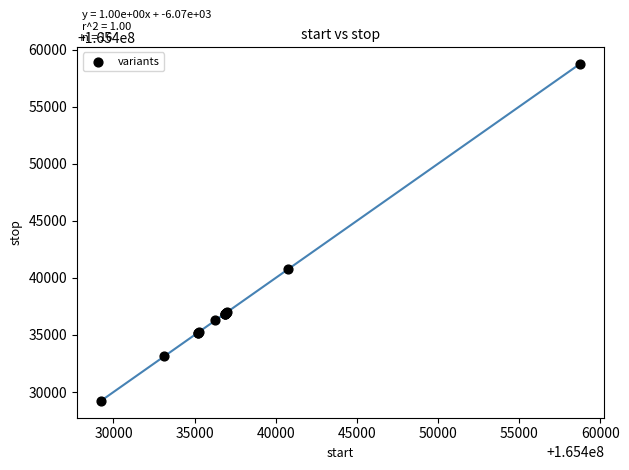

What Y value in the scatter plot is closest to 165443991?

165440741